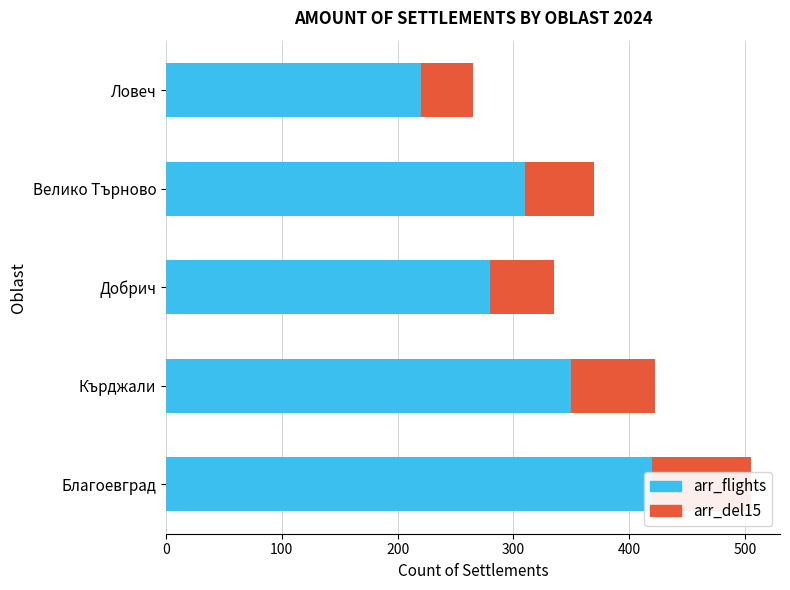

Reading right to left, transcribe all the data shown in this chart.

arr_flights: 220	310	280	350	420
arr_del15: 45	60	55	72	85